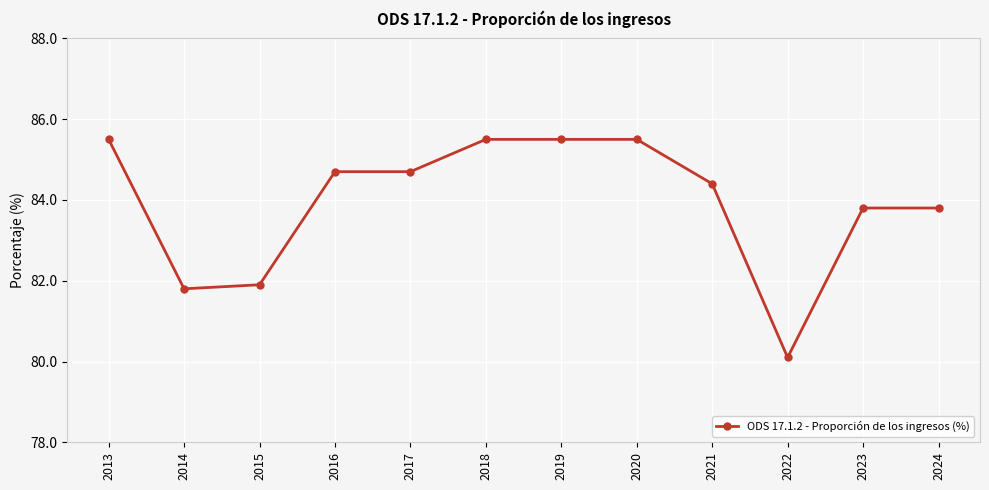

Reading right to left, transcribe all the data shown in this chart.

2024=83.8	2023=83.8	2022=80.1	2021=84.4	2020=85.5	2019=85.5	2018=85.5	2017=84.7	2016=84.7	2015=81.9	2014=81.8	2013=85.5